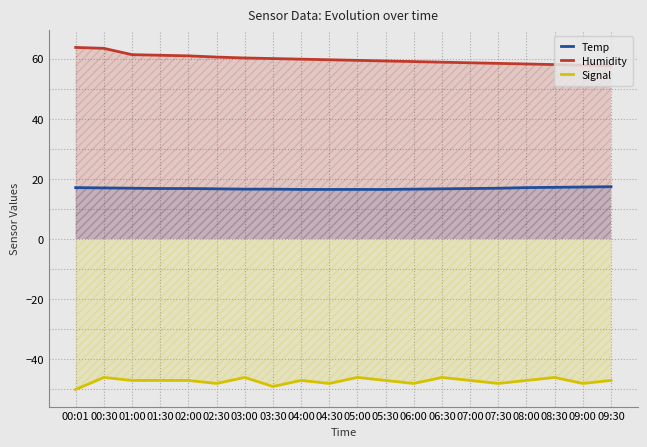

What is the difference between the maximum and minimum values in the Signal series?

4.0